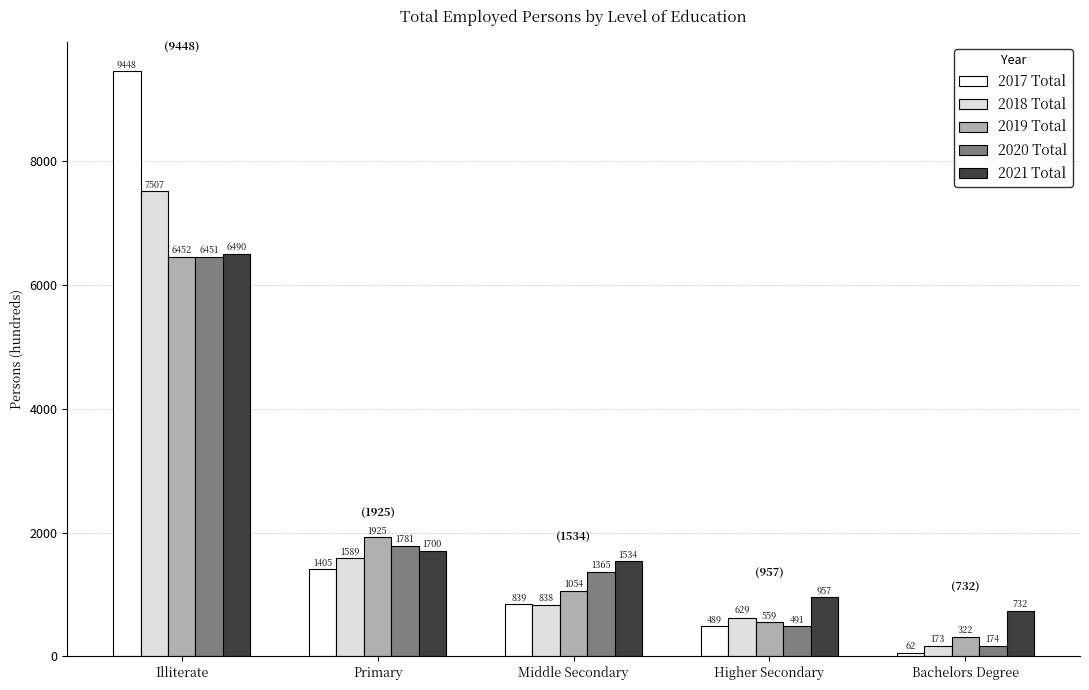

The value of 2019 Total at Illiterate is 10011. True or false?

False